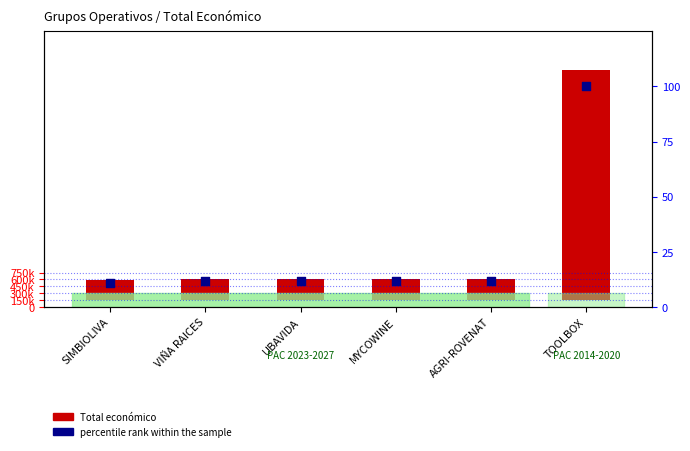

At how many categories does at least one series exceed 4191846?

1